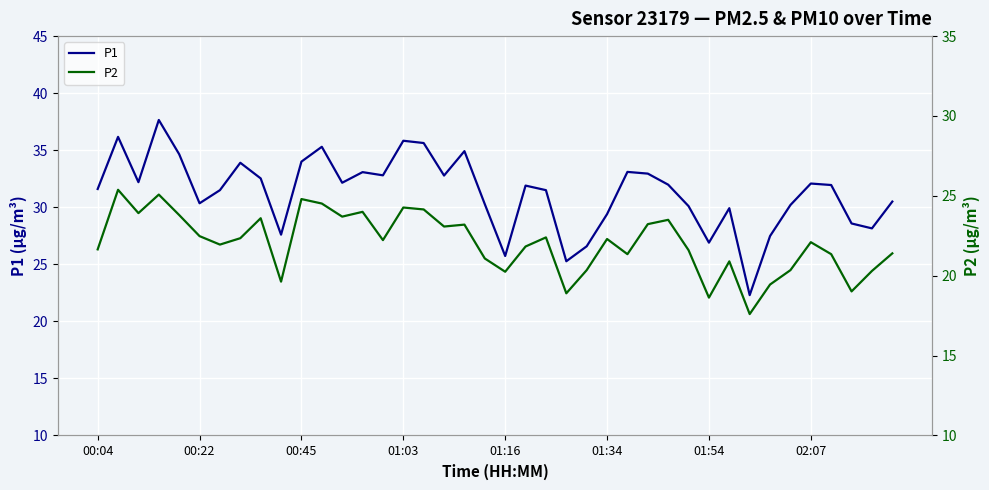

What is the lowest value of the P1 series?

22.3